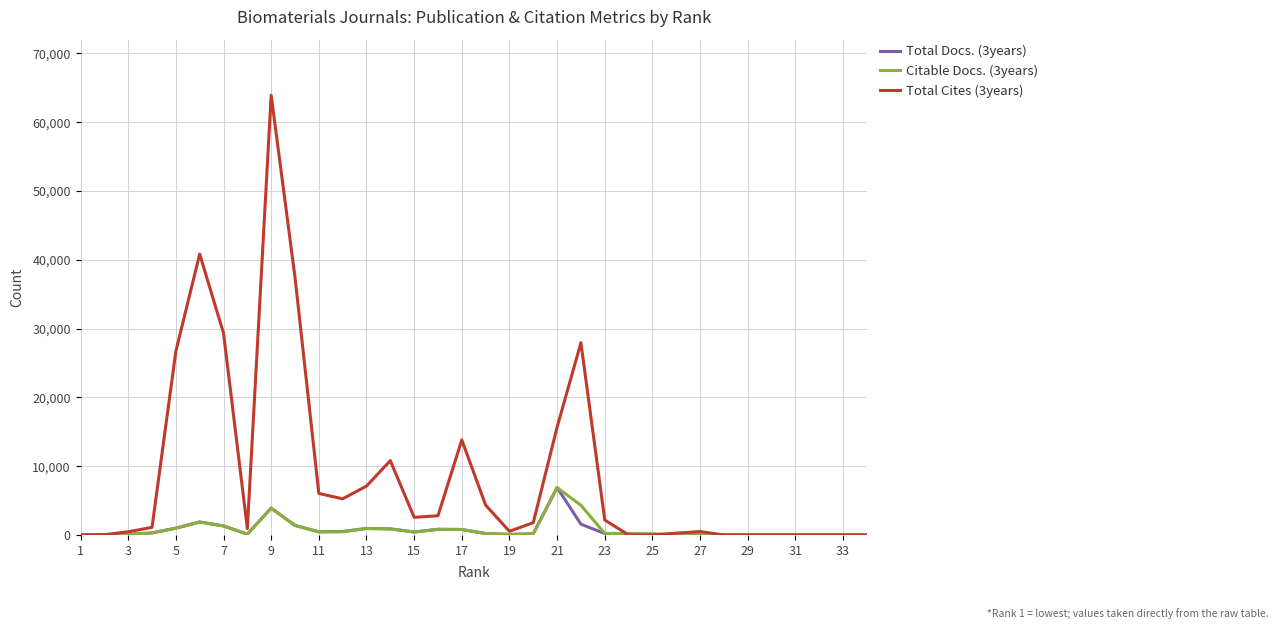

What is the greatest value displayed?

63920